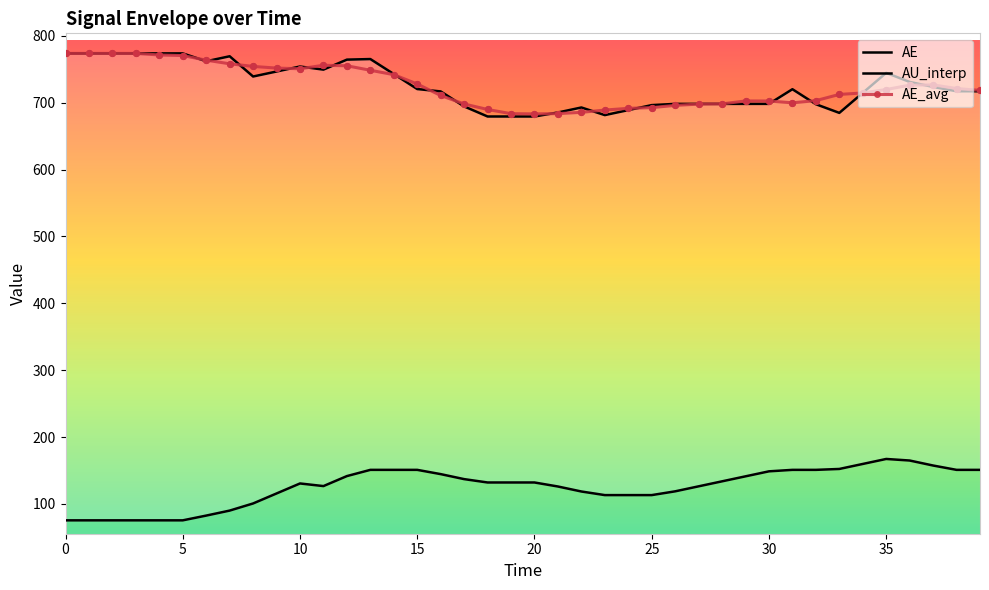

Which series contains the highest Y value?

AE